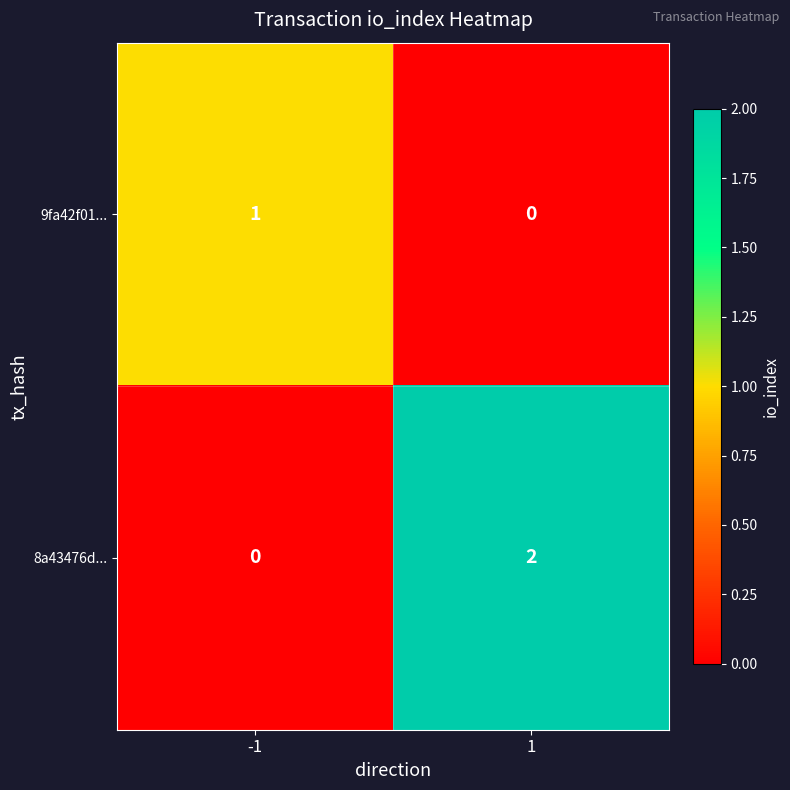

Which series has the largest total across all categories?

8a43476d...